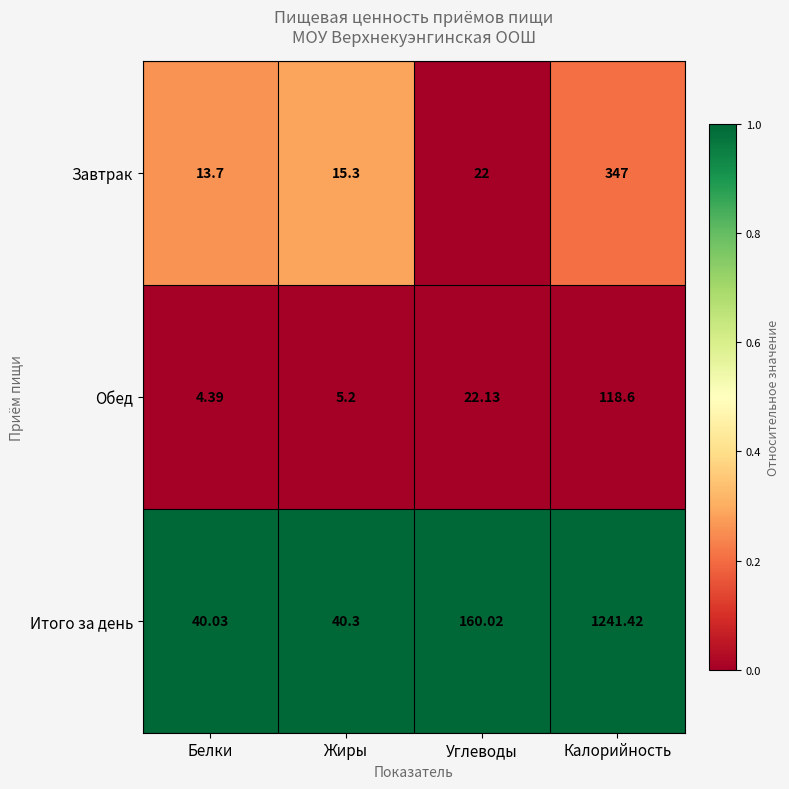

At Углеводы, list the series in order from smallest to largest.

Завтрак, Обед, Итого за день